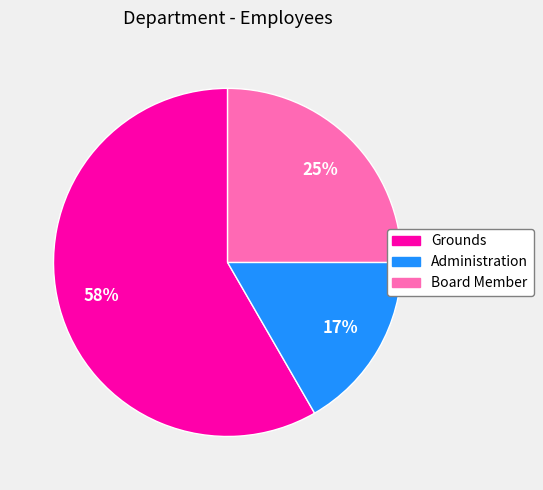

To the nearest percent, what percentage of the pie is Grounds?

58%